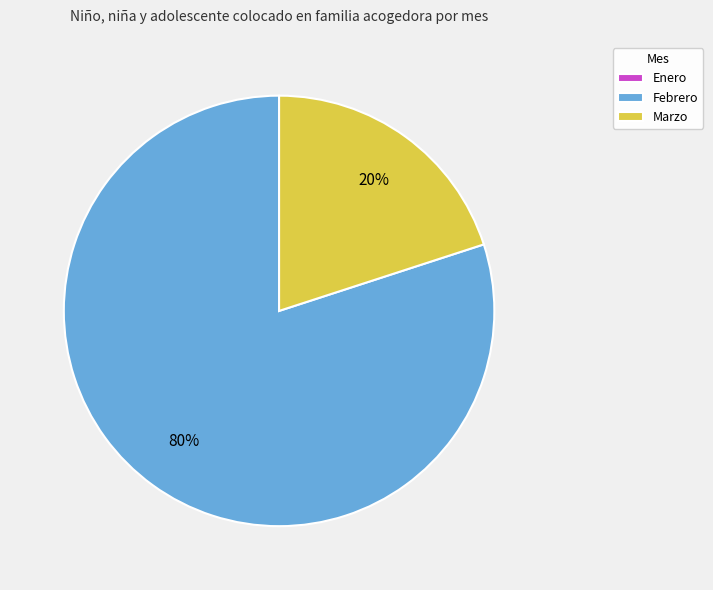

Which slice is the largest?

Febrero